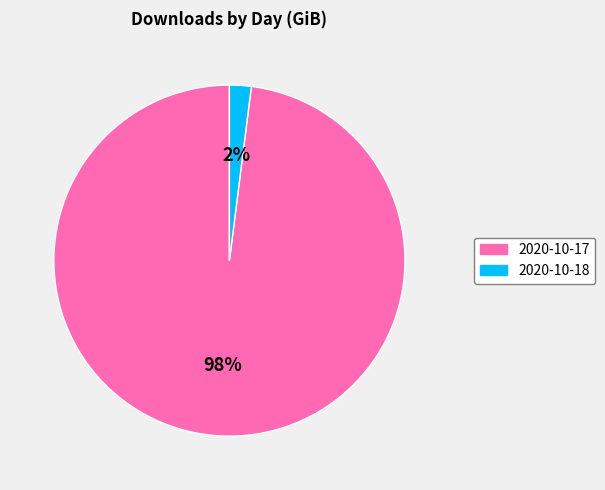

To the nearest percent, what portion does 2020-10-17 represent?

98%